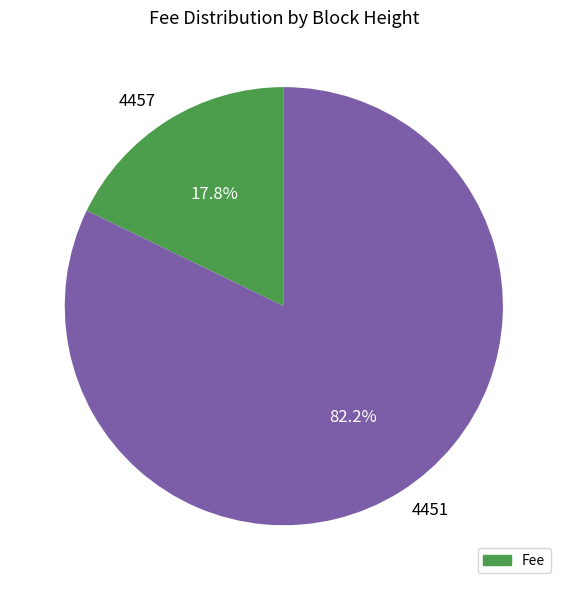

To the nearest percent, what percentage of the pie is 4457?

18%